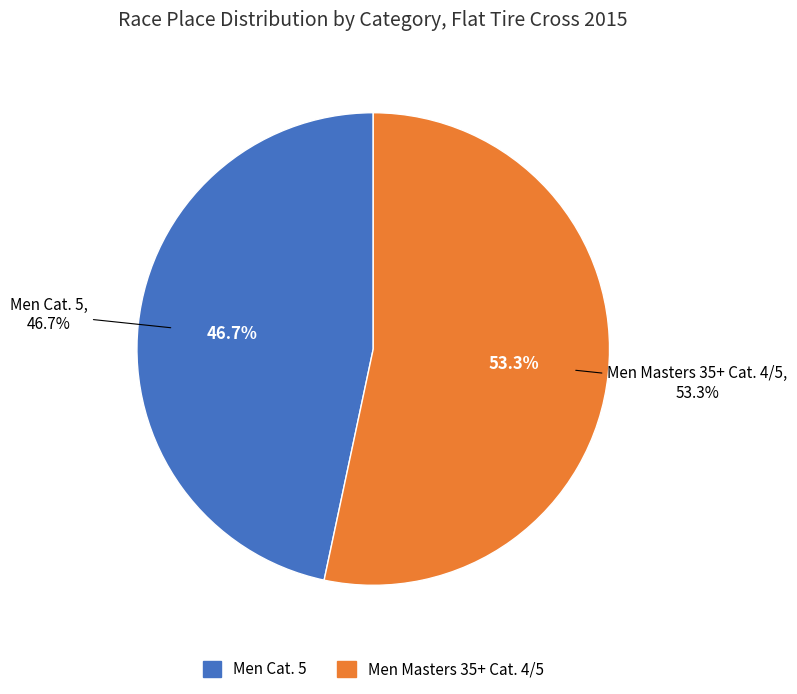

To the nearest percent, what is the difference between the Men Masters 35+ Cat. 4/5 and Men Cat. 5 slice percentages?

7%